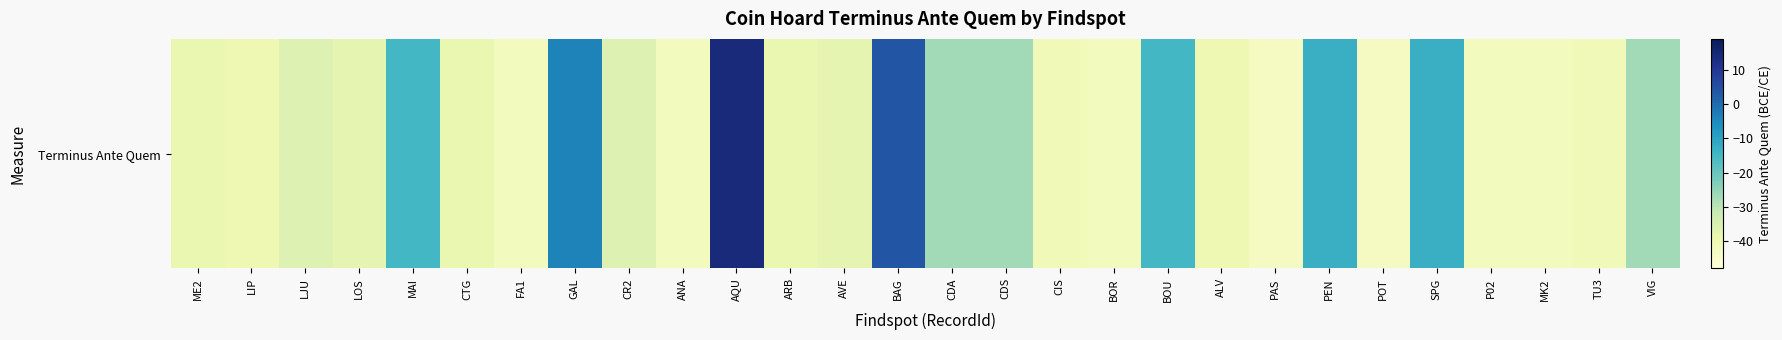

Reading right to left, extract all data points from this chart.

VIG=-27	TU3=-41	MK2=-42	P02=-42	SPG=-13	POT=-43	PEN=-13	PAS=-43	ALV=-40	BOU=-15	BOR=-42	CIS=-41	CDS=-27	CDA=-27	BAG=4	AVE=-38	ARB=-39	AQU=14	ANA=-42	CR2=-36	GAL=-4	FA1=-42	CTG=-39	MAI=-15	LOS=-38	LJU=-36	LIP=-40	ME2=-39